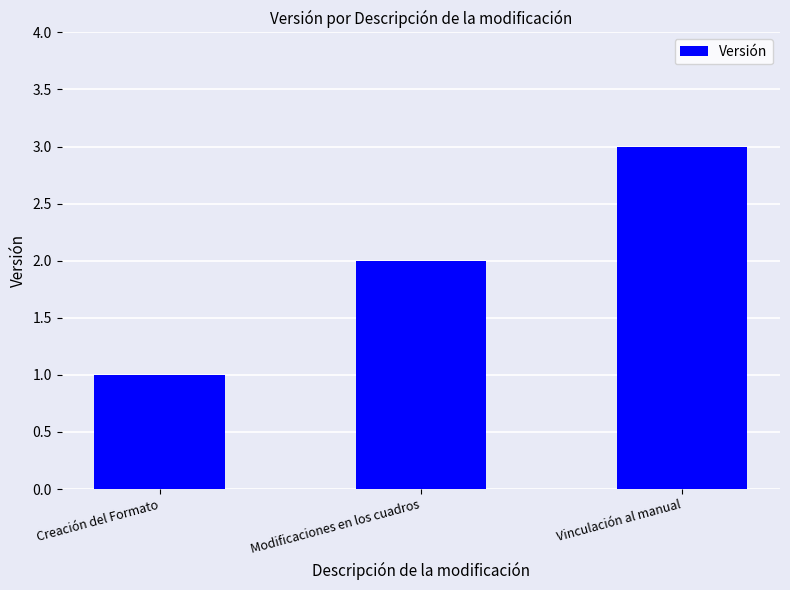

Which label corresponds to the smallest value in the chart?

Creación del Formato